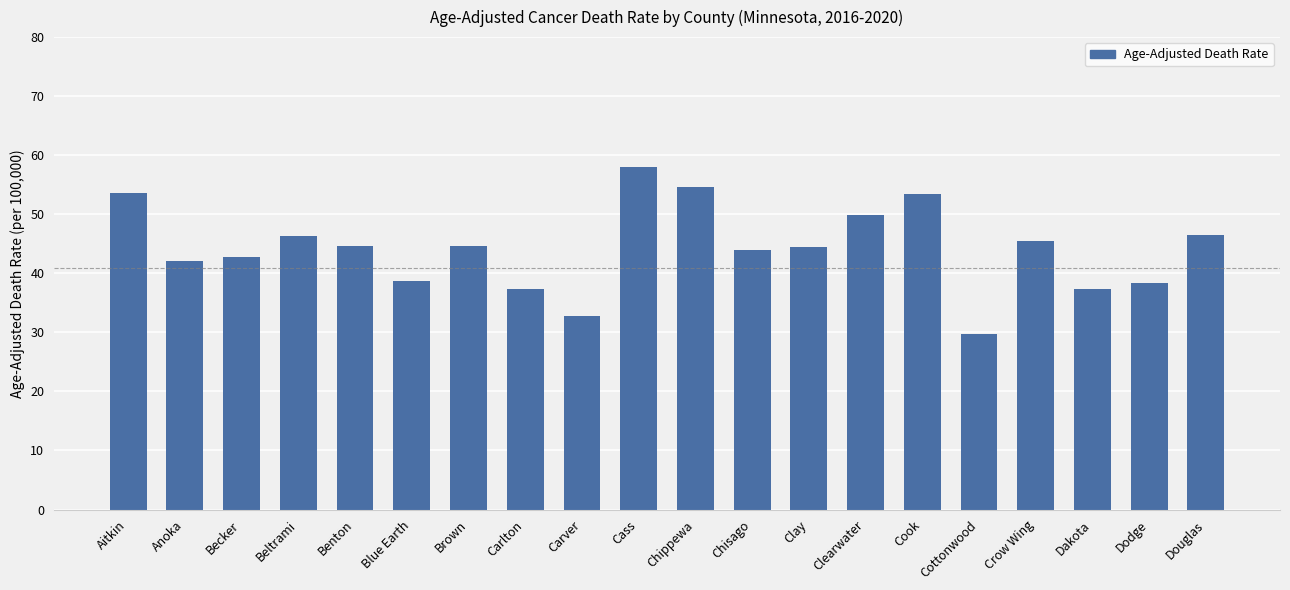

What is the label of the 11th bar from the right?

Cass